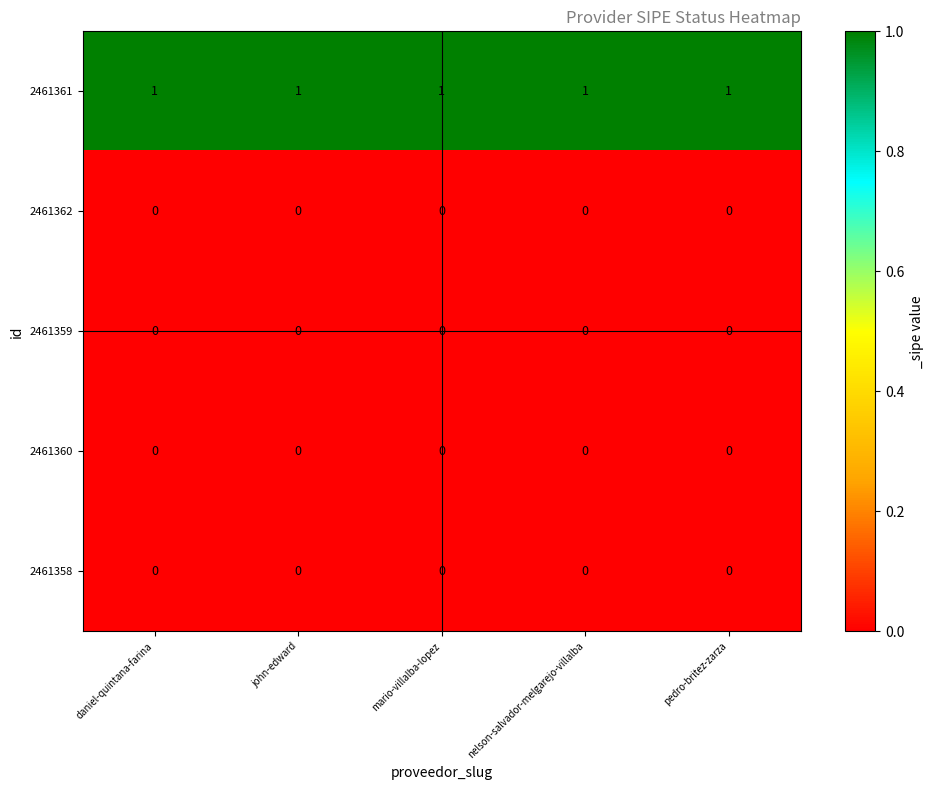

Is it true that 2461359 equals 0 at daniel-quintana-farina?

True